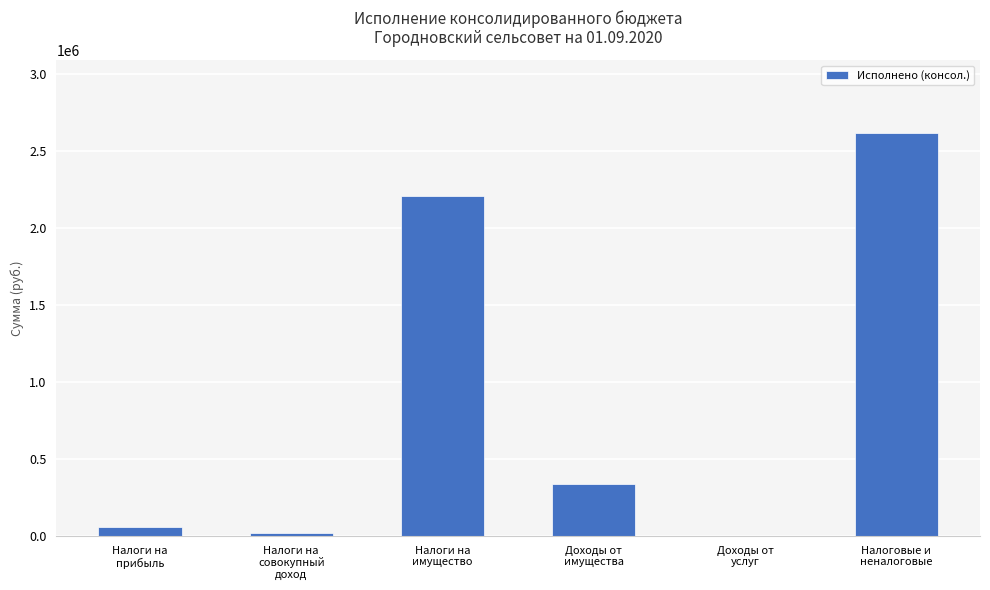

What is the greatest value displayed?

2617074.5